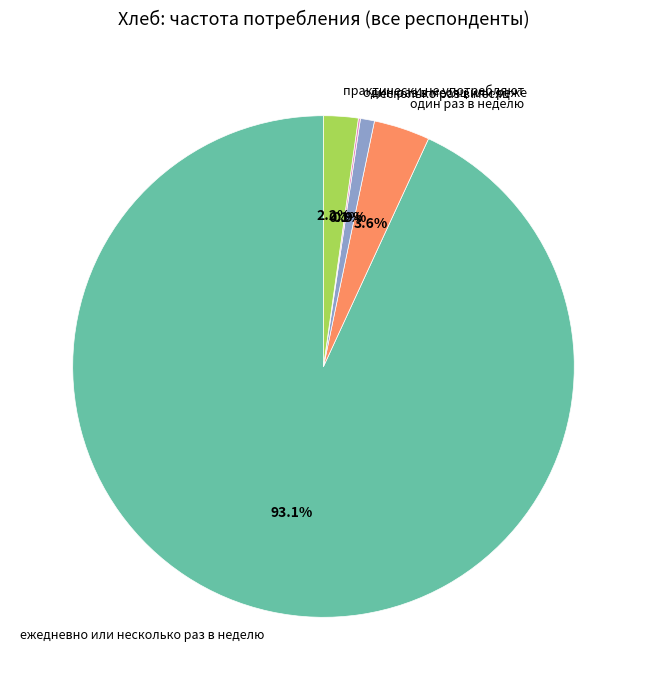

To the nearest percent, what portion does практически не употребляют represent?

2%